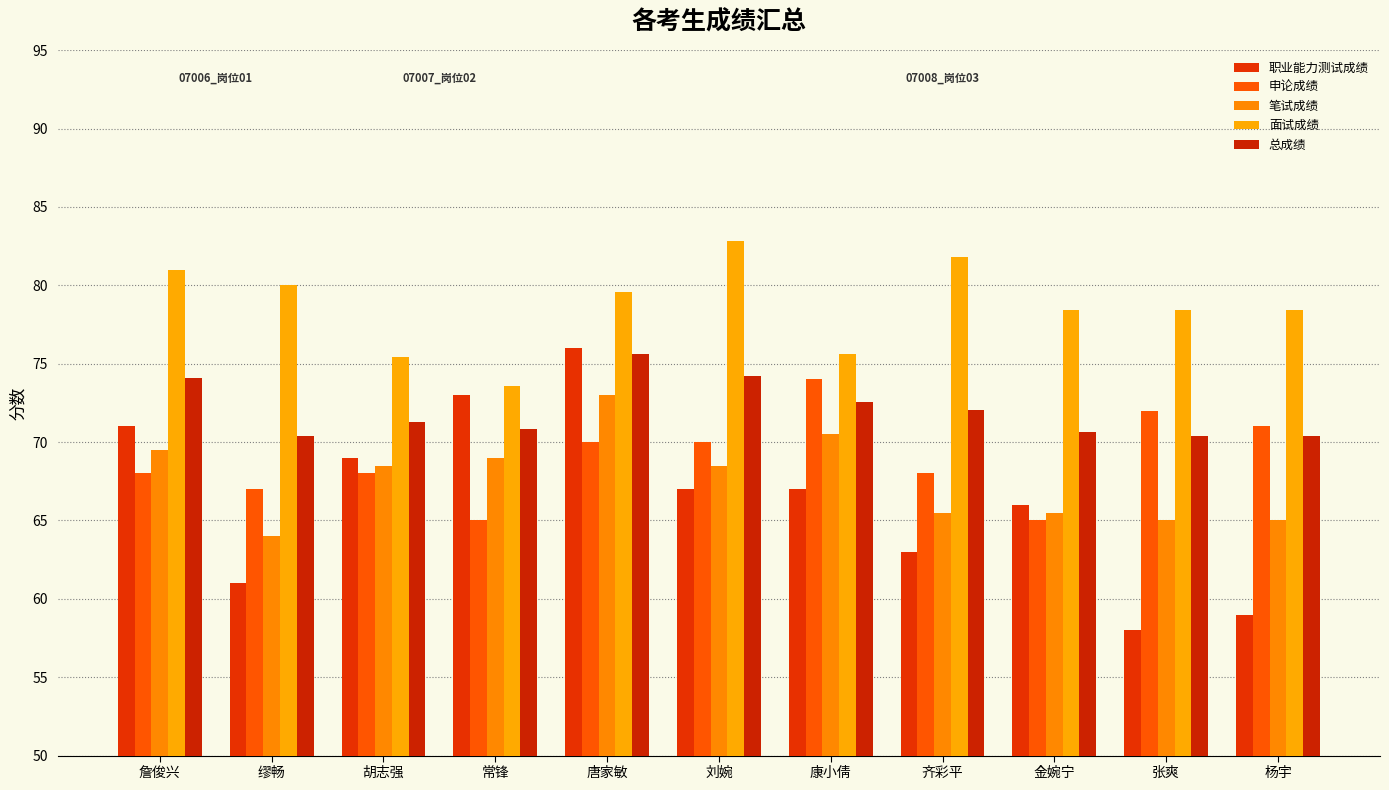

How many data points in 面试成绩 are less than 78?

3